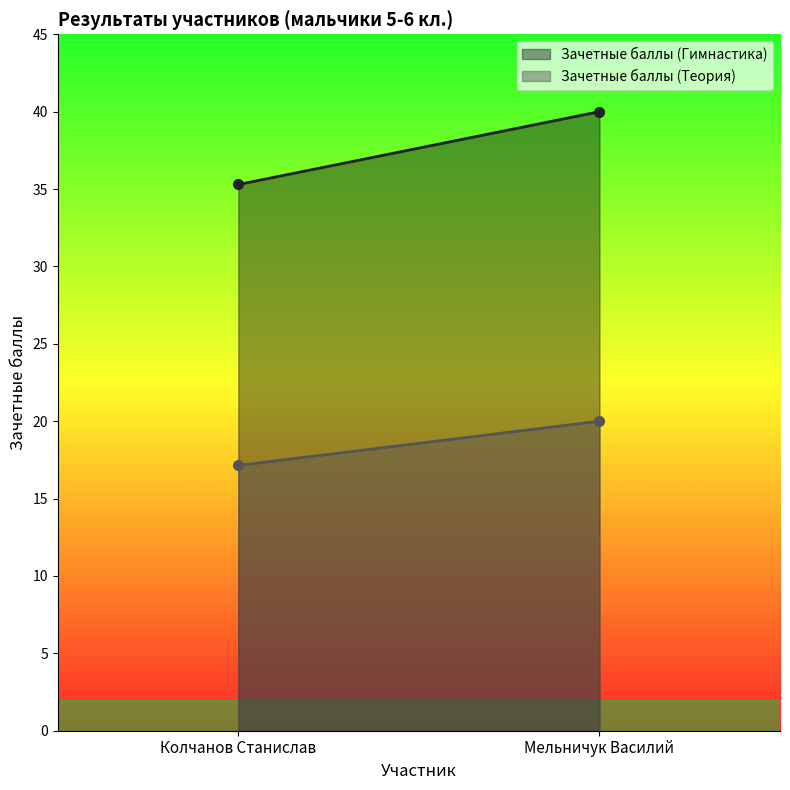

What is the difference between the Зачетные баллы (Теория) values at Мельничук Василий and Колчанов Станислав?

2.9